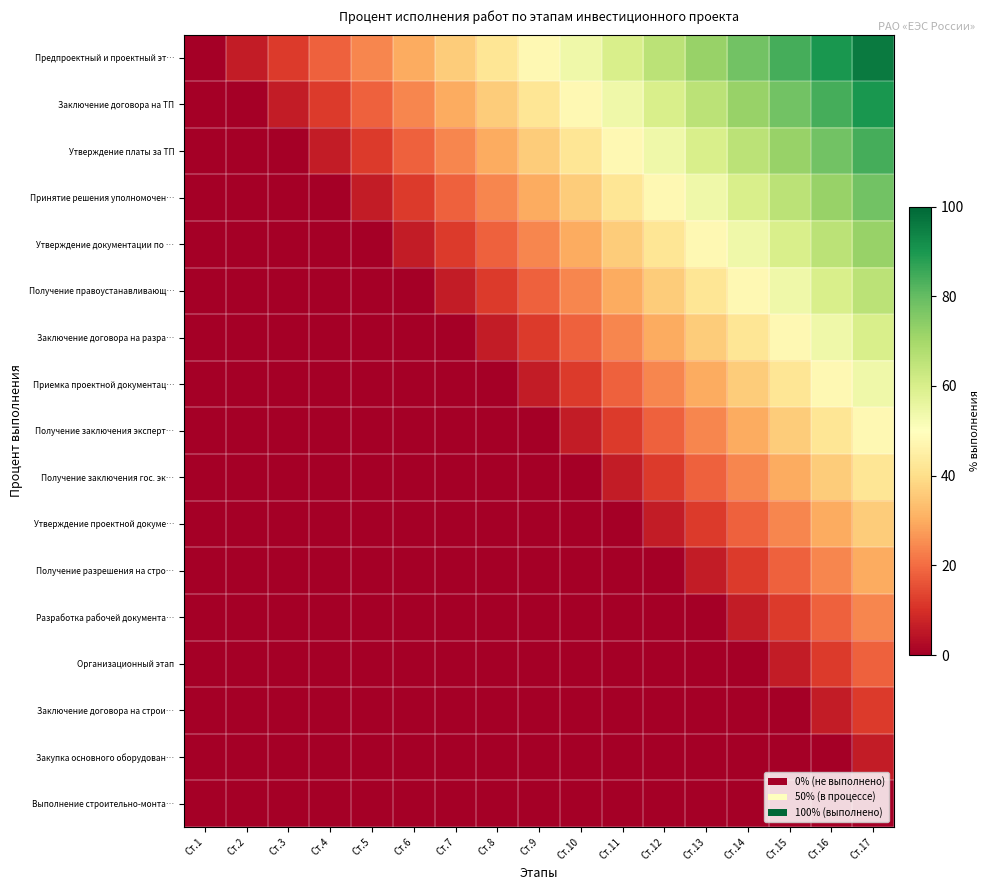

Reading right to left, what are all the values shown in this chart?

Предпроектный и проектный эт…: Ст.17=96	Ст.16=90	Ст.15=84	Ст.14=78	Ст.13=72	Ст.12=66	Ст.11=60	Ст.10=54	Ст.9=48	Ст.8=42	Ст.7=36	Ст.6=30	Ст.5=24	Ст.4=18	Ст.3=12	Ст.2=6	Ст.1=0
Заключение договора на ТП: Ст.17=90	Ст.16=84	Ст.15=78	Ст.14=72	Ст.13=66	Ст.12=60	Ст.11=54	Ст.10=48	Ст.9=42	Ст.8=36	Ст.7=30	Ст.6=24	Ст.5=18	Ст.4=12	Ст.3=6	Ст.2=0	Ст.1=0
Утверждение платы за ТП: Ст.17=84	Ст.16=78	Ст.15=72	Ст.14=66	Ст.13=60	Ст.12=54	Ст.11=48	Ст.10=42	Ст.9=36	Ст.8=30	Ст.7=24	Ст.6=18	Ст.5=12	Ст.4=6	Ст.3=0	Ст.2=0	Ст.1=0
Принятие решения уполномочен…: Ст.17=78	Ст.16=72	Ст.15=66	Ст.14=60	Ст.13=54	Ст.12=48	Ст.11=42	Ст.10=36	Ст.9=30	Ст.8=24	Ст.7=18	Ст.6=12	Ст.5=6	Ст.4=0	Ст.3=0	Ст.2=0	Ст.1=0
Утверждение документации по …: Ст.17=72	Ст.16=66	Ст.15=60	Ст.14=54	Ст.13=48	Ст.12=42	Ст.11=36	Ст.10=30	Ст.9=24	Ст.8=18	Ст.7=12	Ст.6=6	Ст.5=0	Ст.4=0	Ст.3=0	Ст.2=0	Ст.1=0
Получение правоустанавливающ…: Ст.17=66	Ст.16=60	Ст.15=54	Ст.14=48	Ст.13=42	Ст.12=36	Ст.11=30	Ст.10=24	Ст.9=18	Ст.8=12	Ст.7=6	Ст.6=0	Ст.5=0	Ст.4=0	Ст.3=0	Ст.2=0	Ст.1=0
Заключение договора на разра…: Ст.17=60	Ст.16=54	Ст.15=48	Ст.14=42	Ст.13=36	Ст.12=30	Ст.11=24	Ст.10=18	Ст.9=12	Ст.8=6	Ст.7=0	Ст.6=0	Ст.5=0	Ст.4=0	Ст.3=0	Ст.2=0	Ст.1=0
Приемка проектной документац…: Ст.17=54	Ст.16=48	Ст.15=42	Ст.14=36	Ст.13=30	Ст.12=24	Ст.11=18	Ст.10=12	Ст.9=6	Ст.8=0	Ст.7=0	Ст.6=0	Ст.5=0	Ст.4=0	Ст.3=0	Ст.2=0	Ст.1=0
Получение заключения эксперт…: Ст.17=48	Ст.16=42	Ст.15=36	Ст.14=30	Ст.13=24	Ст.12=18	Ст.11=12	Ст.10=6	Ст.9=0	Ст.8=0	Ст.7=0	Ст.6=0	Ст.5=0	Ст.4=0	Ст.3=0	Ст.2=0	Ст.1=0
Получение заключения гос. эк…: Ст.17=42	Ст.16=36	Ст.15=30	Ст.14=24	Ст.13=18	Ст.12=12	Ст.11=6	Ст.10=0	Ст.9=0	Ст.8=0	Ст.7=0	Ст.6=0	Ст.5=0	Ст.4=0	Ст.3=0	Ст.2=0	Ст.1=0
Утверждение проектной докуме…: Ст.17=36	Ст.16=30	Ст.15=24	Ст.14=18	Ст.13=12	Ст.12=6	Ст.11=0	Ст.10=0	Ст.9=0	Ст.8=0	Ст.7=0	Ст.6=0	Ст.5=0	Ст.4=0	Ст.3=0	Ст.2=0	Ст.1=0
Получение разрешения на стро…: Ст.17=30	Ст.16=24	Ст.15=18	Ст.14=12	Ст.13=6	Ст.12=0	Ст.11=0	Ст.10=0	Ст.9=0	Ст.8=0	Ст.7=0	Ст.6=0	Ст.5=0	Ст.4=0	Ст.3=0	Ст.2=0	Ст.1=0
Разработка рабочей документа…: Ст.17=24	Ст.16=18	Ст.15=12	Ст.14=6	Ст.13=0	Ст.12=0	Ст.11=0	Ст.10=0	Ст.9=0	Ст.8=0	Ст.7=0	Ст.6=0	Ст.5=0	Ст.4=0	Ст.3=0	Ст.2=0	Ст.1=0
Организационный этап: Ст.17=18	Ст.16=12	Ст.15=6	Ст.14=0	Ст.13=0	Ст.12=0	Ст.11=0	Ст.10=0	Ст.9=0	Ст.8=0	Ст.7=0	Ст.6=0	Ст.5=0	Ст.4=0	Ст.3=0	Ст.2=0	Ст.1=0
Заключение договора на строи…: Ст.17=12	Ст.16=6	Ст.15=0	Ст.14=0	Ст.13=0	Ст.12=0	Ст.11=0	Ст.10=0	Ст.9=0	Ст.8=0	Ст.7=0	Ст.6=0	Ст.5=0	Ст.4=0	Ст.3=0	Ст.2=0	Ст.1=0
Закупка основного оборудован…: Ст.17=6	Ст.16=0	Ст.15=0	Ст.14=0	Ст.13=0	Ст.12=0	Ст.11=0	Ст.10=0	Ст.9=0	Ст.8=0	Ст.7=0	Ст.6=0	Ст.5=0	Ст.4=0	Ст.3=0	Ст.2=0	Ст.1=0
Выполнение строительно-монта…: Ст.17=0	Ст.16=0	Ст.15=0	Ст.14=0	Ст.13=0	Ст.12=0	Ст.11=0	Ст.10=0	Ст.9=0	Ст.8=0	Ст.7=0	Ст.6=0	Ст.5=0	Ст.4=0	Ст.3=0	Ст.2=0	Ст.1=0